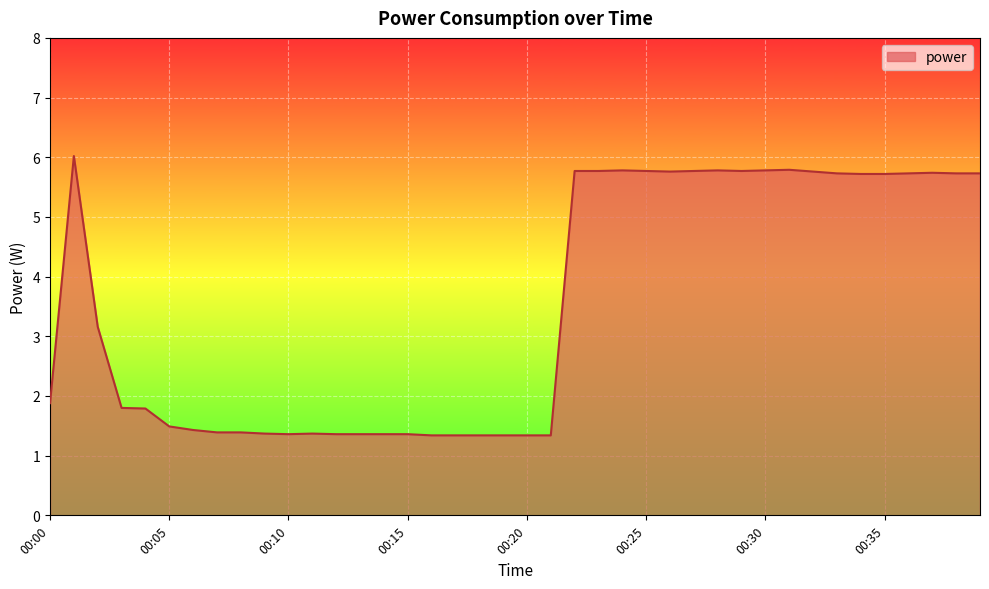

What is the maximum value shown in the chart?

6.0